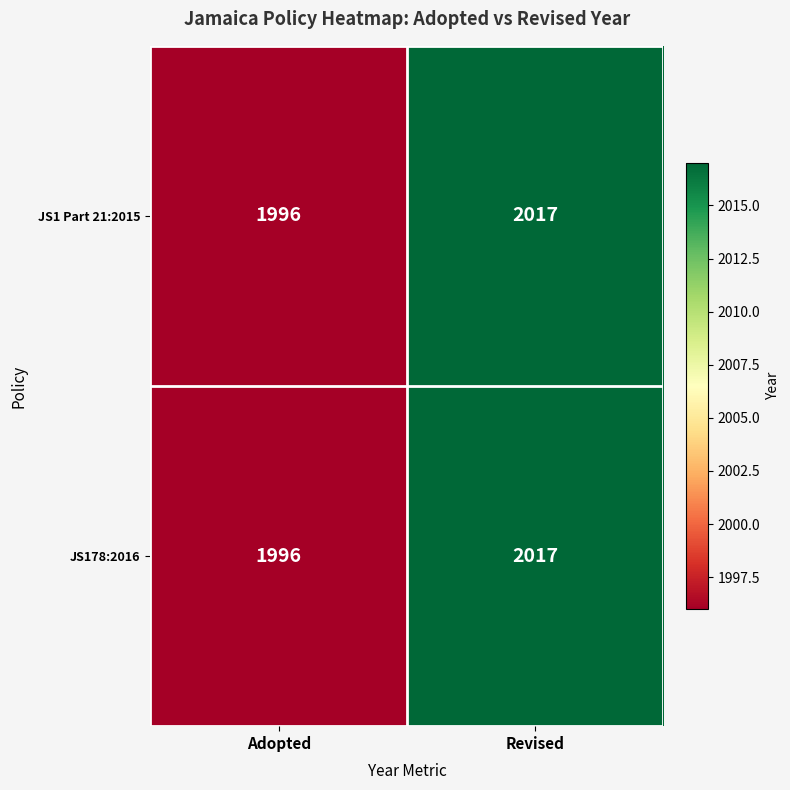

What is the lowest value of the JS178:2016 series?

1996